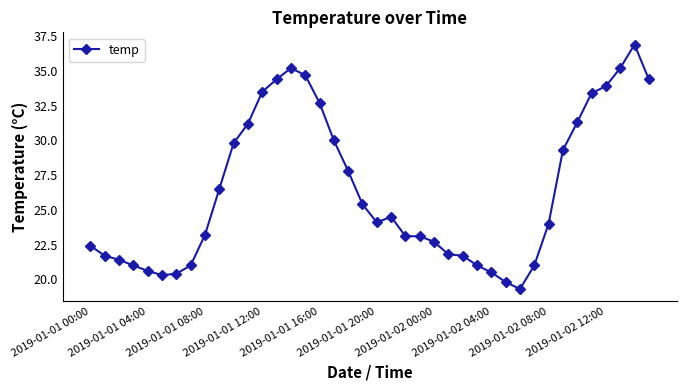

How many categories are shown in the chart?

40